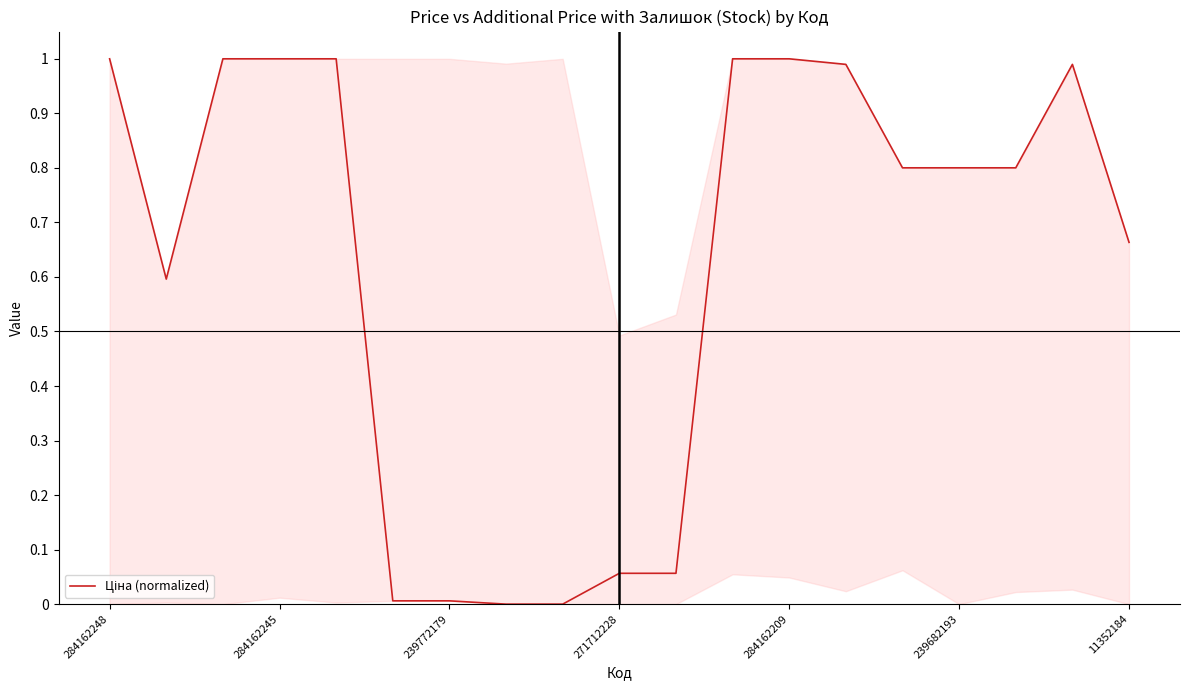

How many lines are shown in the chart?

1